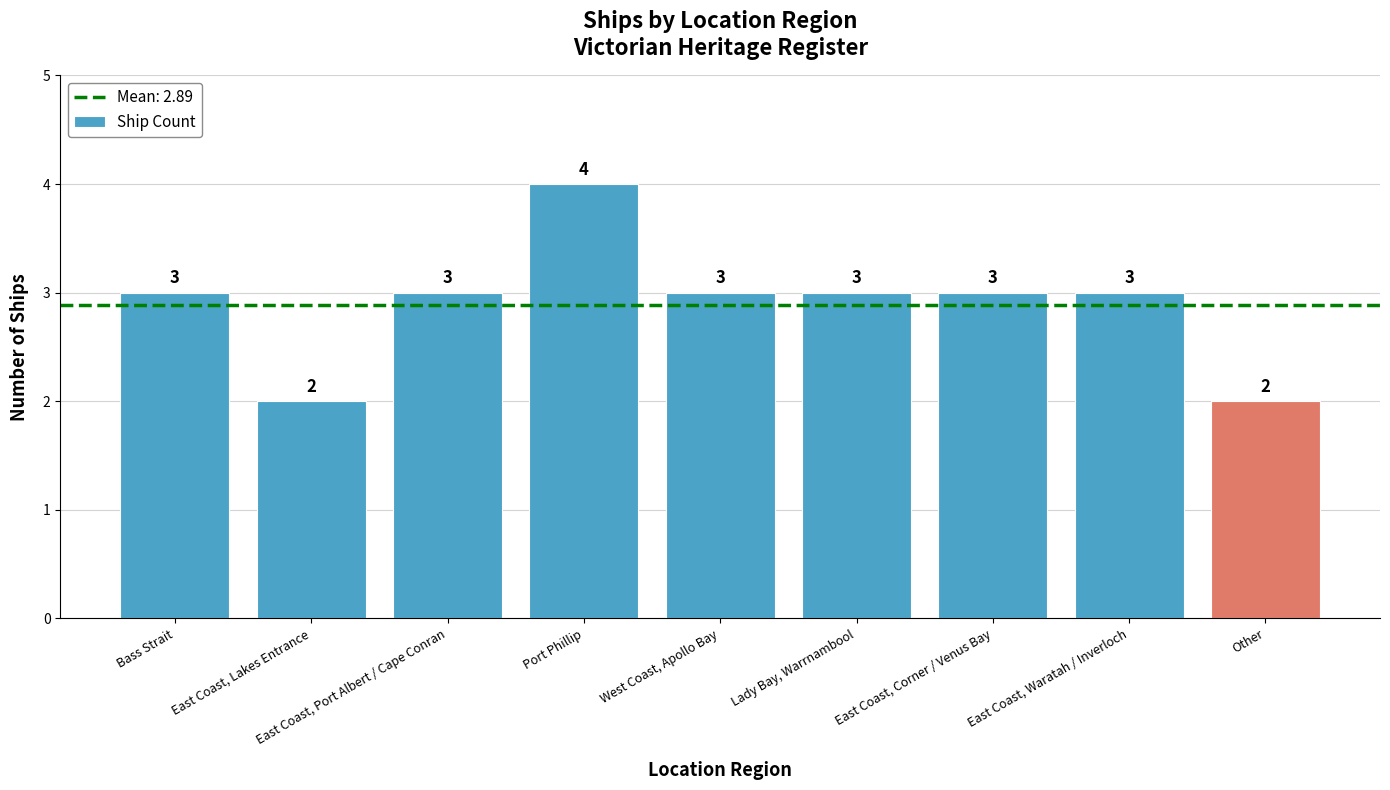

Does the chart contain stacked bars?

No